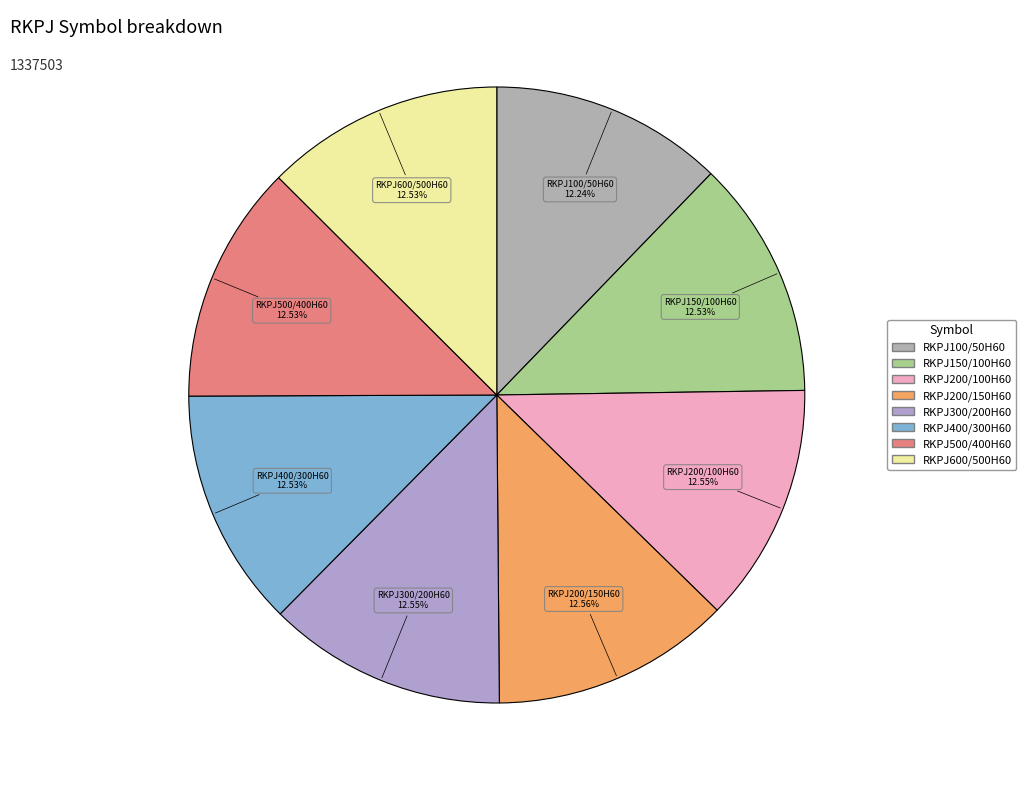

What is the ratio of the value at RKPJ200/150H60 to the value at RKPJ300/200H60?

1.0